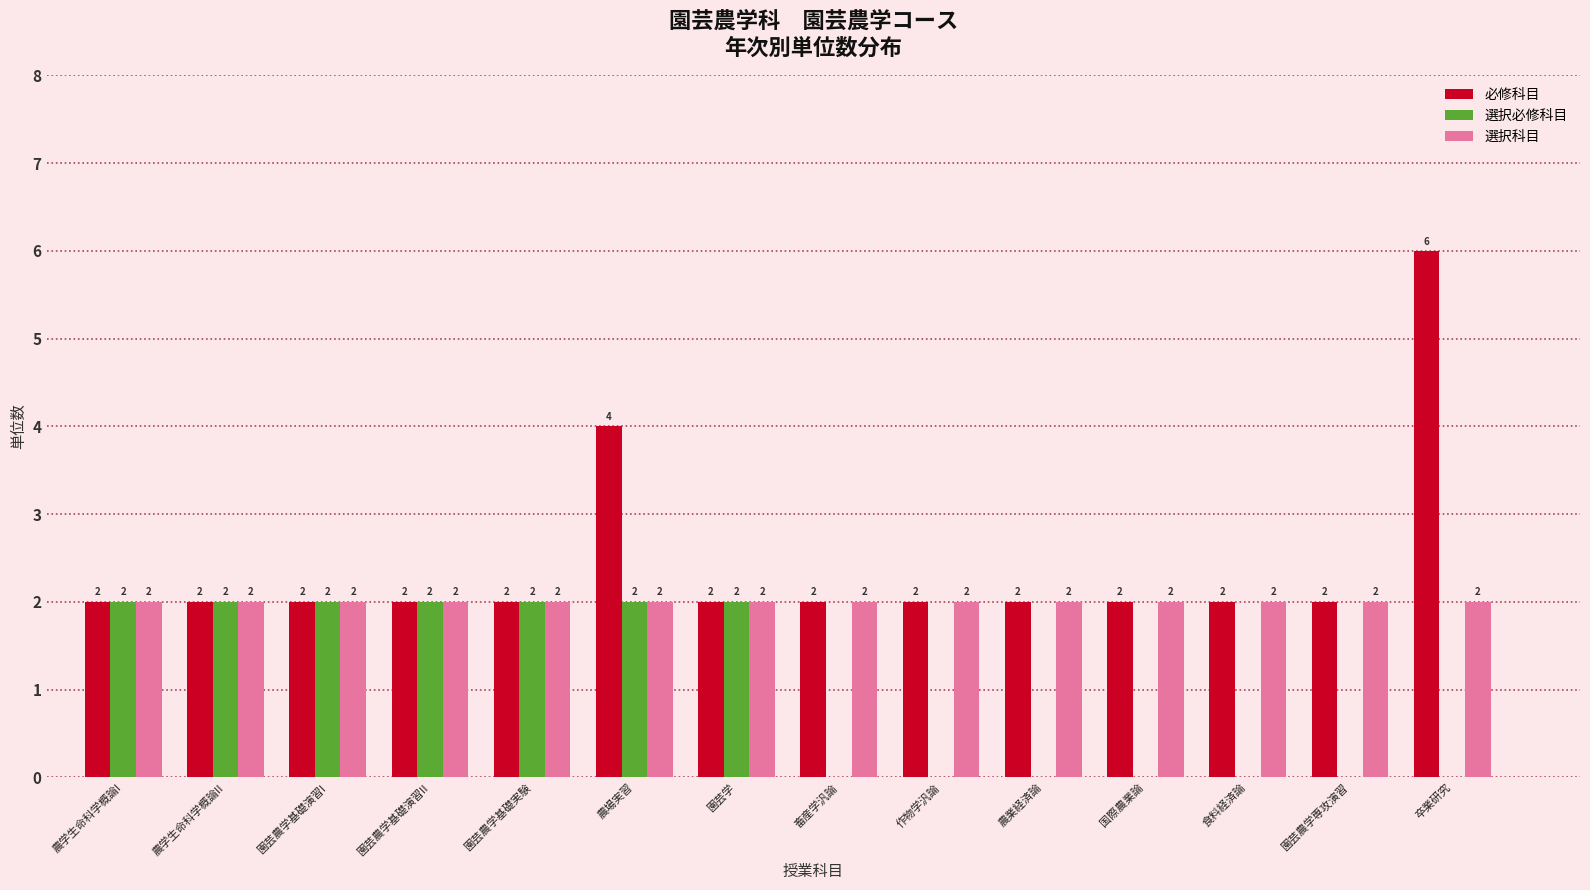

Reading left to right, extract all data points from this chart.

必修科目: 農学生命科学概論I=2	農学生命科学概論II=2	園芸農学基礎演習I=2	園芸農学基礎演習II=2	園芸農学基礎実験=2	農場実習=4	園芸学=2	畜産学汎論=2	作物学汎論=2	農業経済論=2	国際農業論=2	食料経済論=2	園芸農学専攻演習=2	卒業研究=6
選択必修科目: 農学生命科学概論I=2	農学生命科学概論II=2	園芸農学基礎演習I=2	園芸農学基礎演習II=2	園芸農学基礎実験=2	農場実習=2	園芸学=2	畜産学汎論=0	作物学汎論=0	農業経済論=0	国際農業論=0	食料経済論=0	園芸農学専攻演習=0	卒業研究=0
選択科目: 農学生命科学概論I=2	農学生命科学概論II=2	園芸農学基礎演習I=2	園芸農学基礎演習II=2	園芸農学基礎実験=2	農場実習=2	園芸学=2	畜産学汎論=2	作物学汎論=2	農業経済論=2	国際農業論=2	食料経済論=2	園芸農学専攻演習=2	卒業研究=2